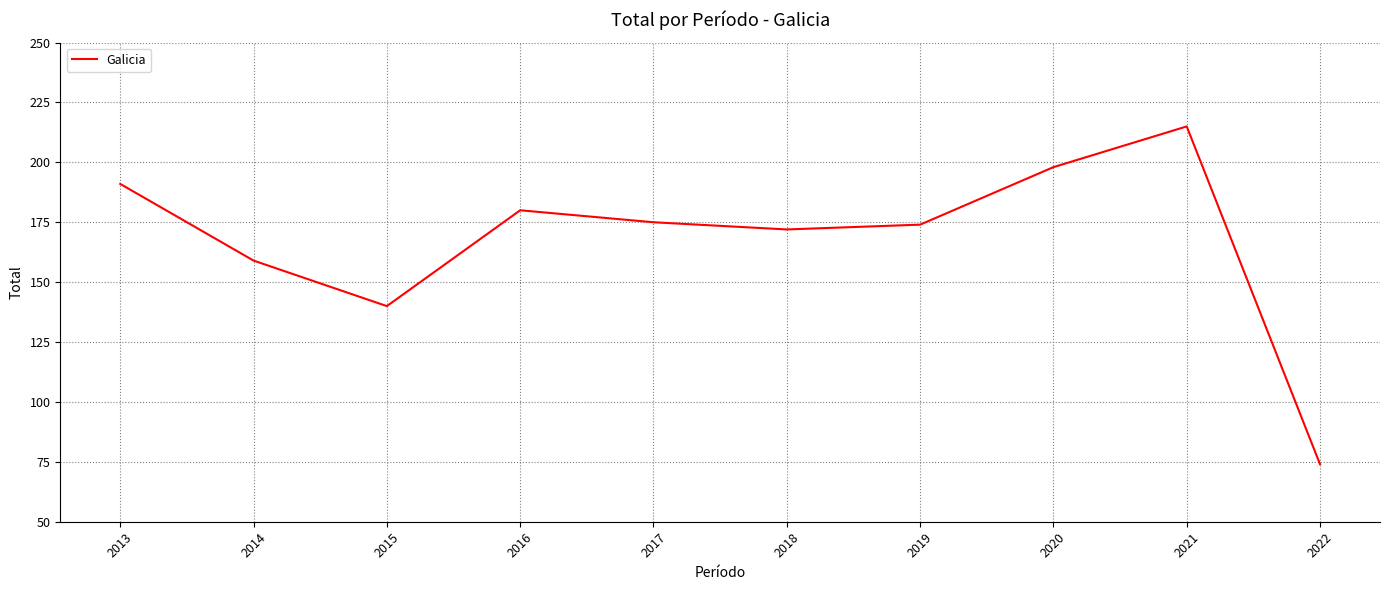

Between 2013 and 2020, which is larger?

2020